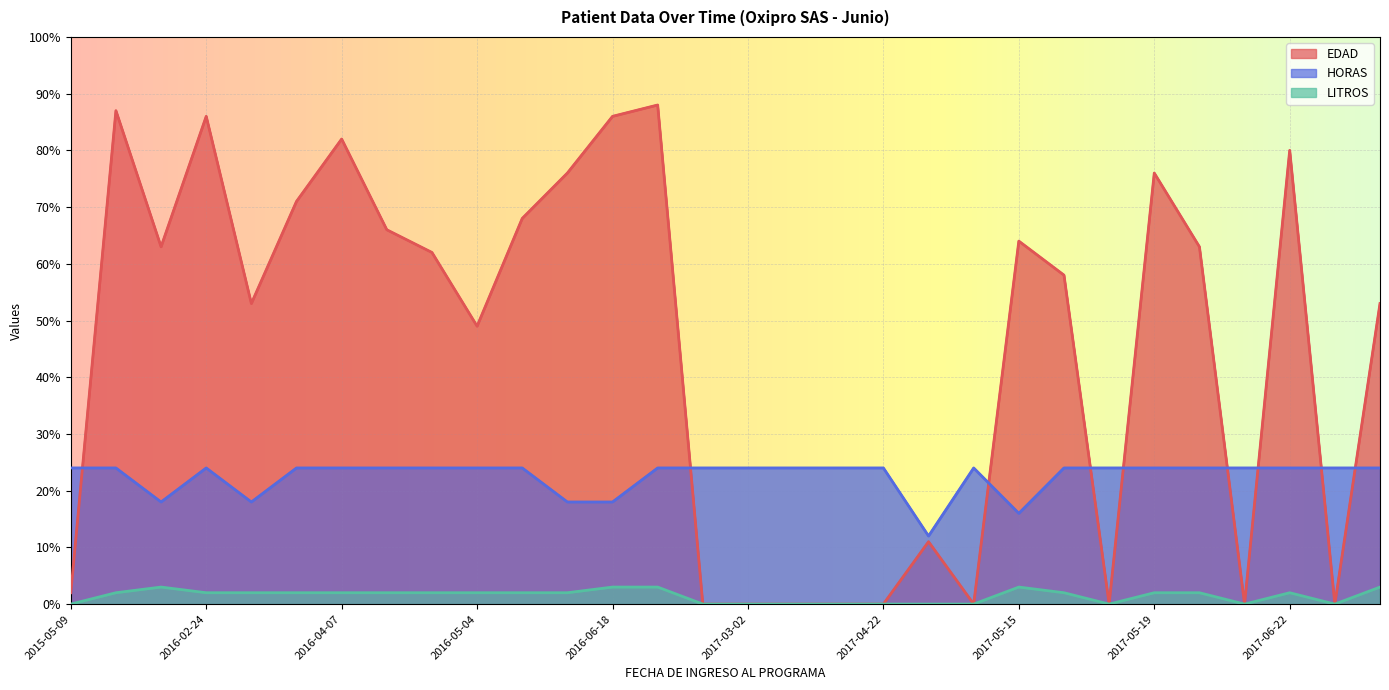

At which label is HORAS closest to 18?

2016-01-19